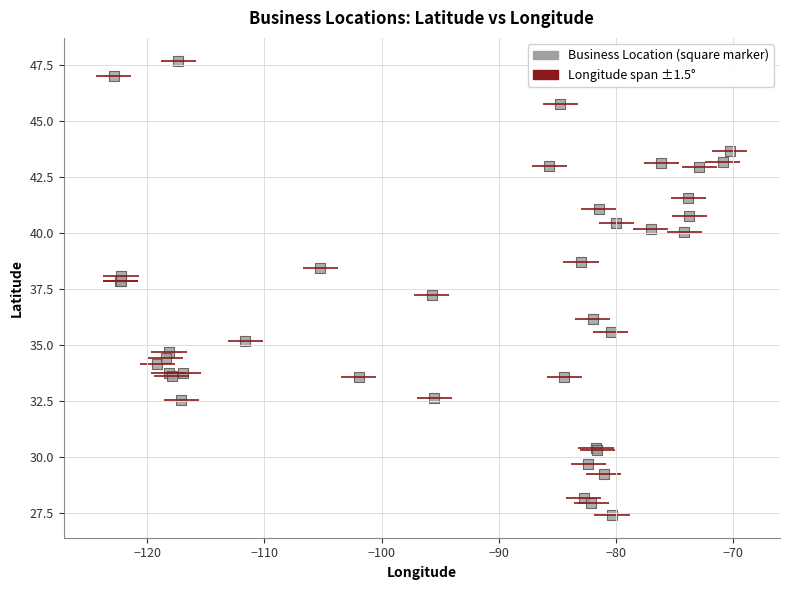

What Y value in the scatter plot is closest to 37?

37.2